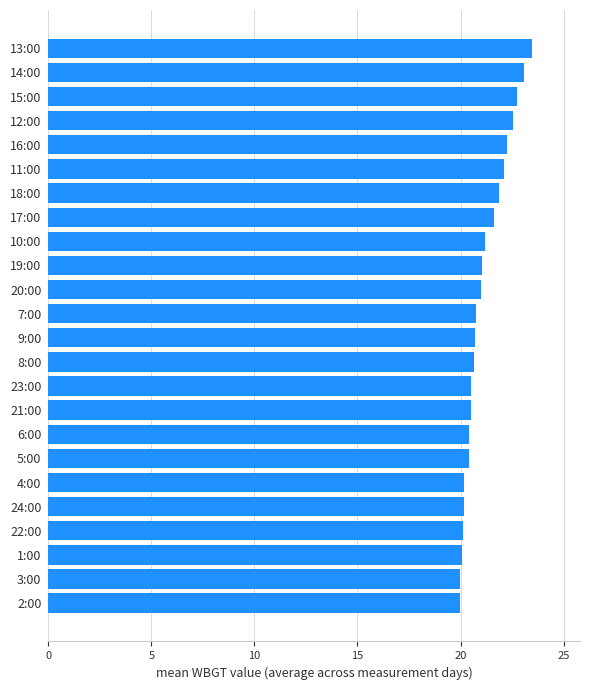

What is the difference between the maximum and second lowest values?

3.5